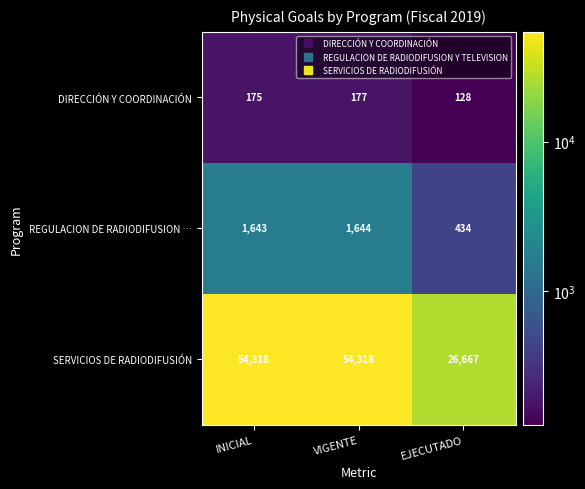

What is the sum of the SERVICIOS DE RADIODIFUSIÓN values at VIGENTE and INICIAL?

108636